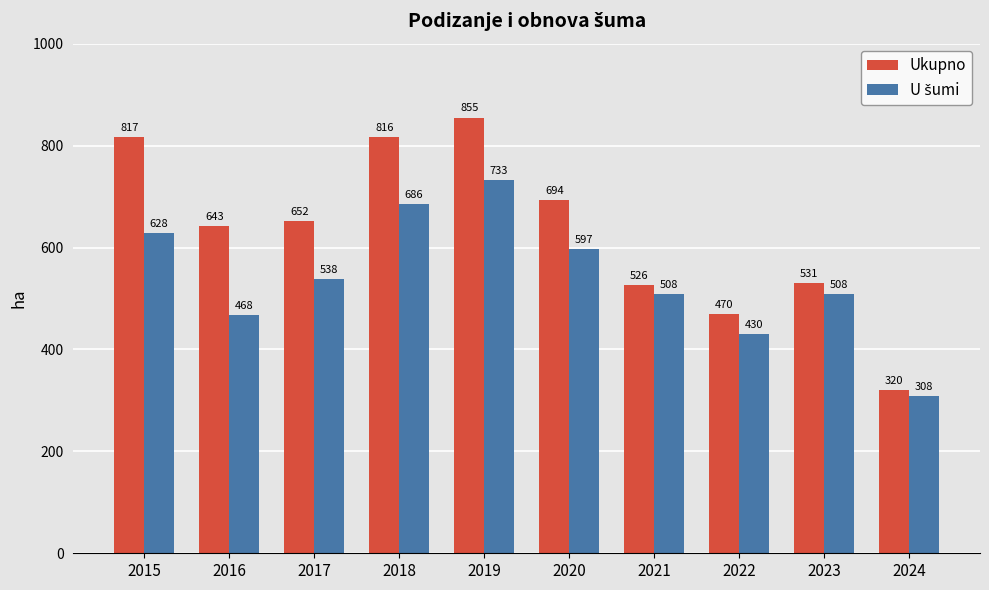

At which category is the sum across all series the highest?

2019